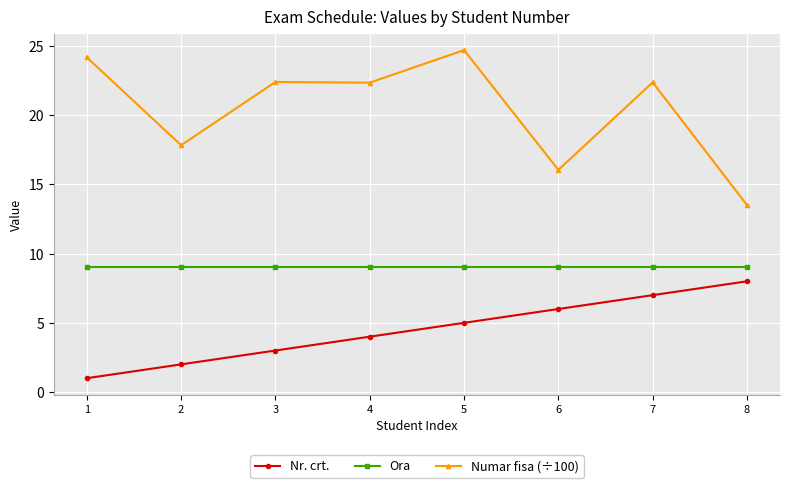

List the labels in order of Nr. crt. value, smallest first.

1, 2, 3, 4, 5, 6, 7, 8